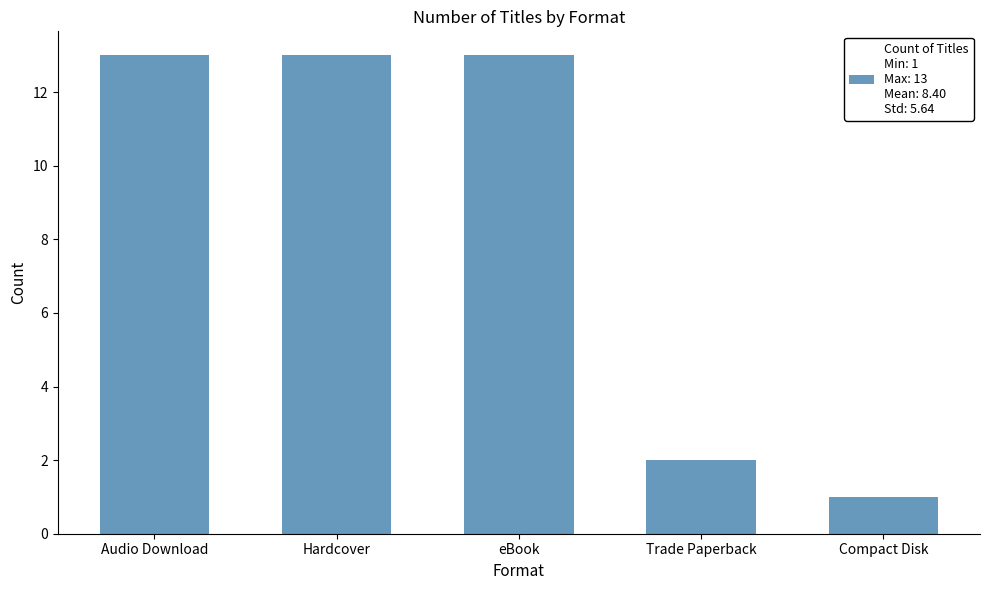

At which label is the value closest to 7?

Trade Paperback